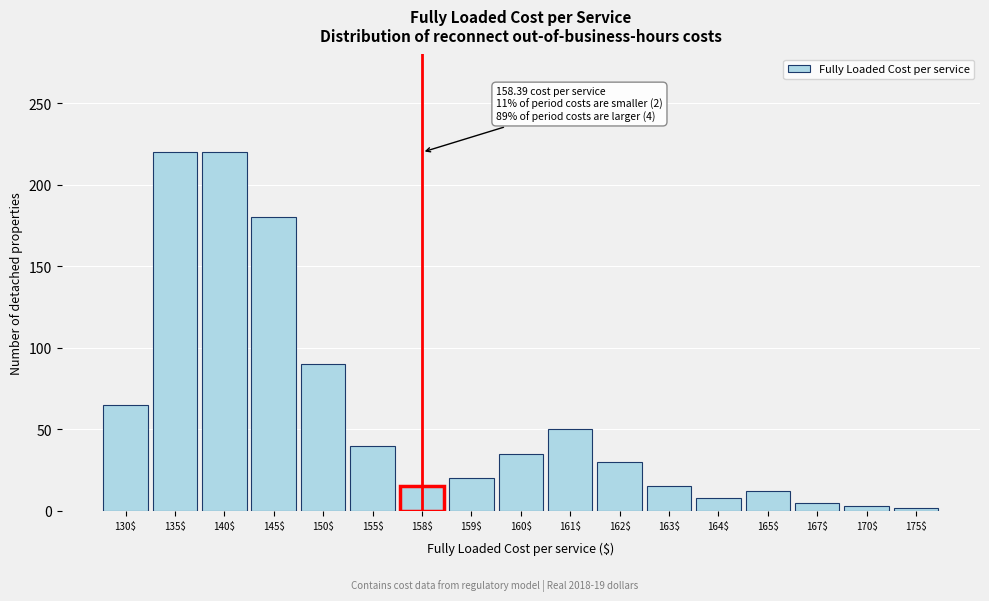

Is it true that the value at 150$ is 122?

False